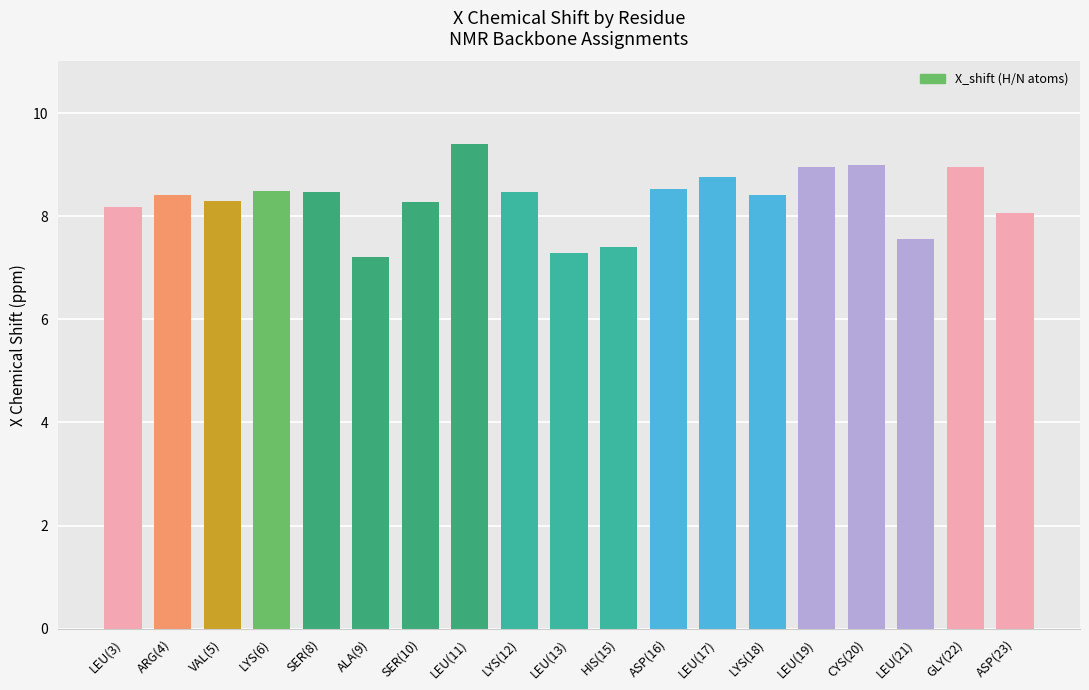

Which label corresponds to the largest value in the chart?

LEU(11)